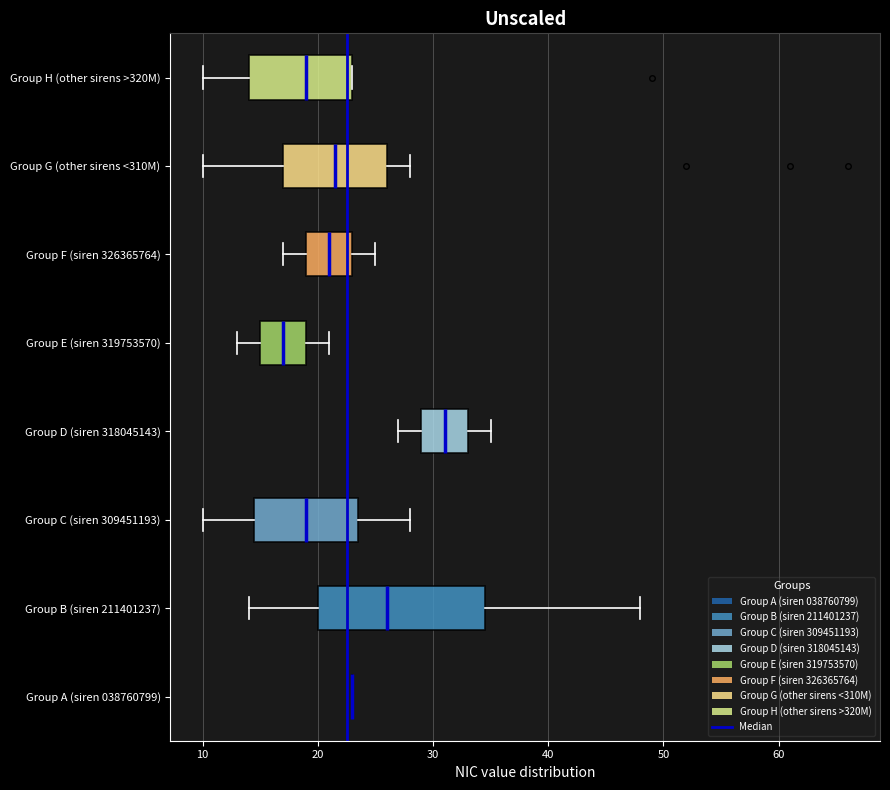

Where does the right whisker of the box for Group E (siren 319753570) end on the x-axis? The values are not printed on the chart, so give them approximately, as read against the axis.

21